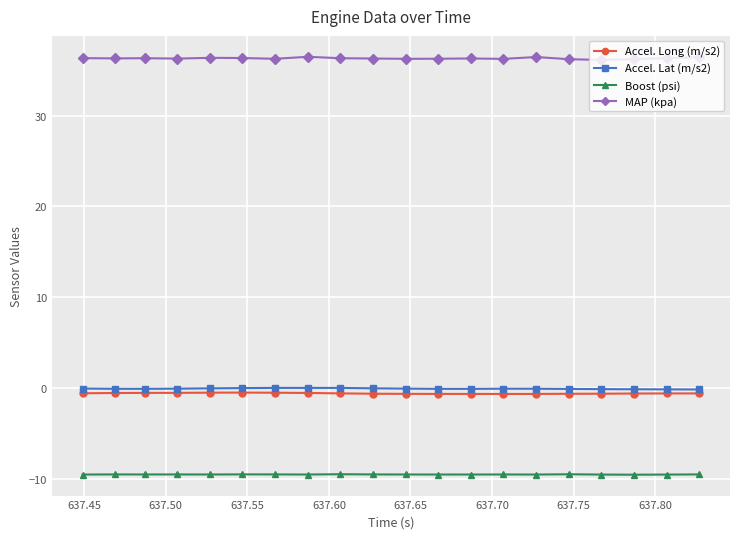

What is the minimum value shown in the chart?

-9.5